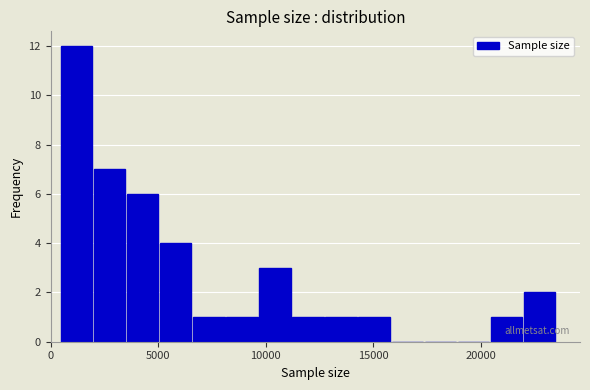

Around what value on the x-axis is the tallest bar? Give the approximate position of its centre, as read against the axis.

1000